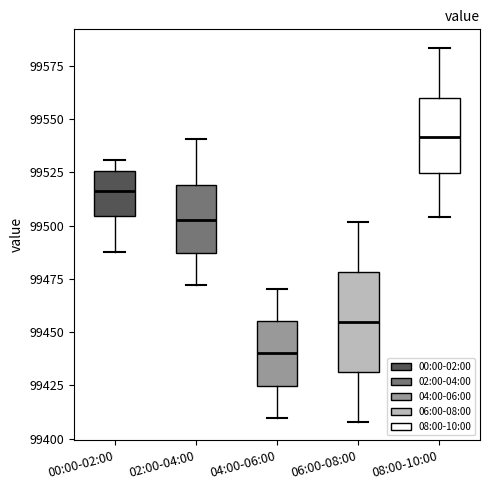

Reading left to right, read every box against the y-axis: the position of its median line, the range the box covers, and the ends of its whiskers. The values are not printed on the chart, so give them approximately, as read against the axis.

00:00-02:00: median 99515, box 99505 to 99525, whiskers 99485 to 99530
02:00-04:00: median 99500, box 99485 to 99520, whiskers 99470 to 99540
04:00-06:00: median 99440, box 99425 to 99455, whiskers 99410 to 99470
06:00-08:00: median 99455, box 99430 to 99480, whiskers 99410 to 99500
08:00-10:00: median 99540, box 99525 to 99560, whiskers 99505 to 99585